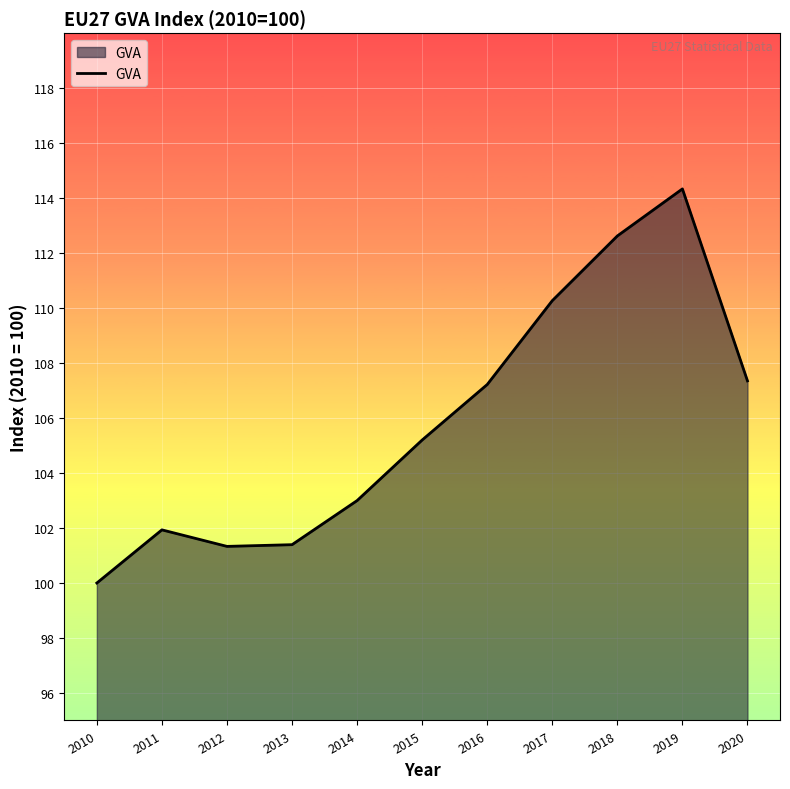

Which label corresponds to the smallest value in the chart?

2010